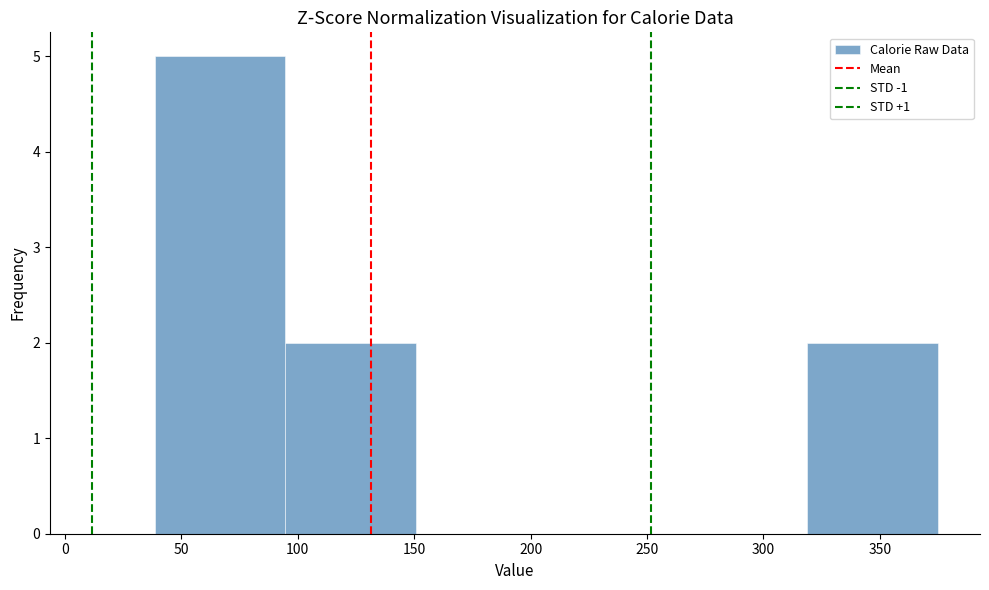

Reading left to right, list every bar in this chart as the range it spans on the x-axis followed by its height. Neither the bar edges nor the heights are printed on the chart, so give them approximately, as read against the axes.

40 to 95: 5
95 to 150: 2
150 to 205: 0
205 to 265: 0
265 to 320: 0
320 to 375: 2